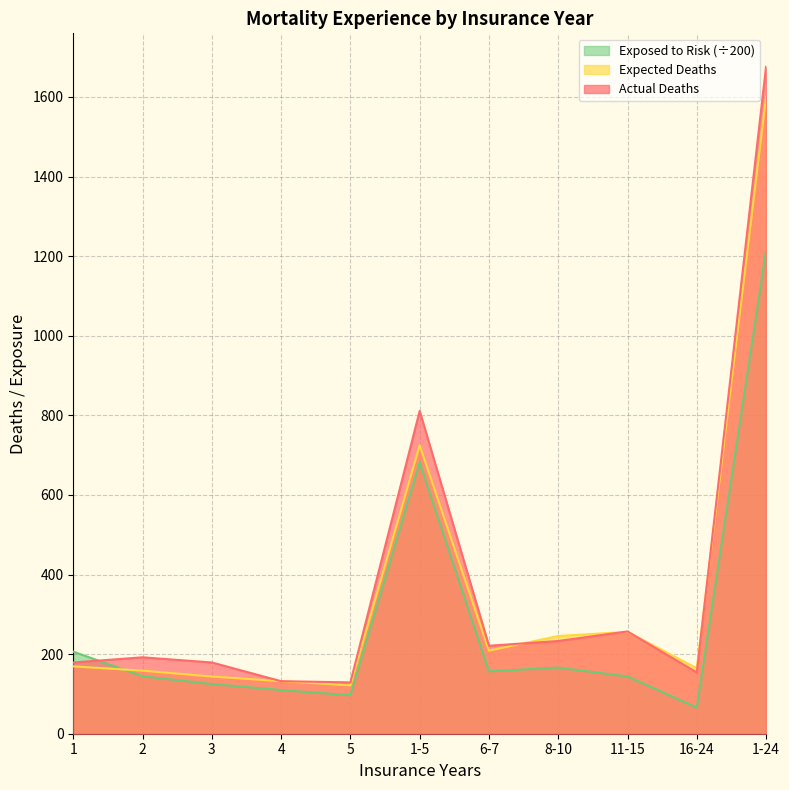

After their last crossing, which series has the higher values: Exposed to Risk or Actual Deaths?

Actual Deaths